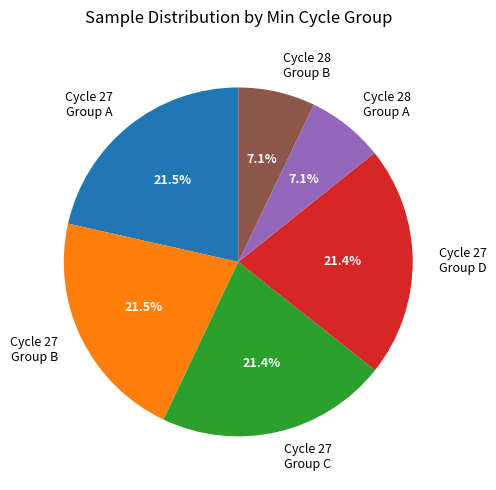

What portion of the pie excludes Cycle 27 Group D?

78.6%